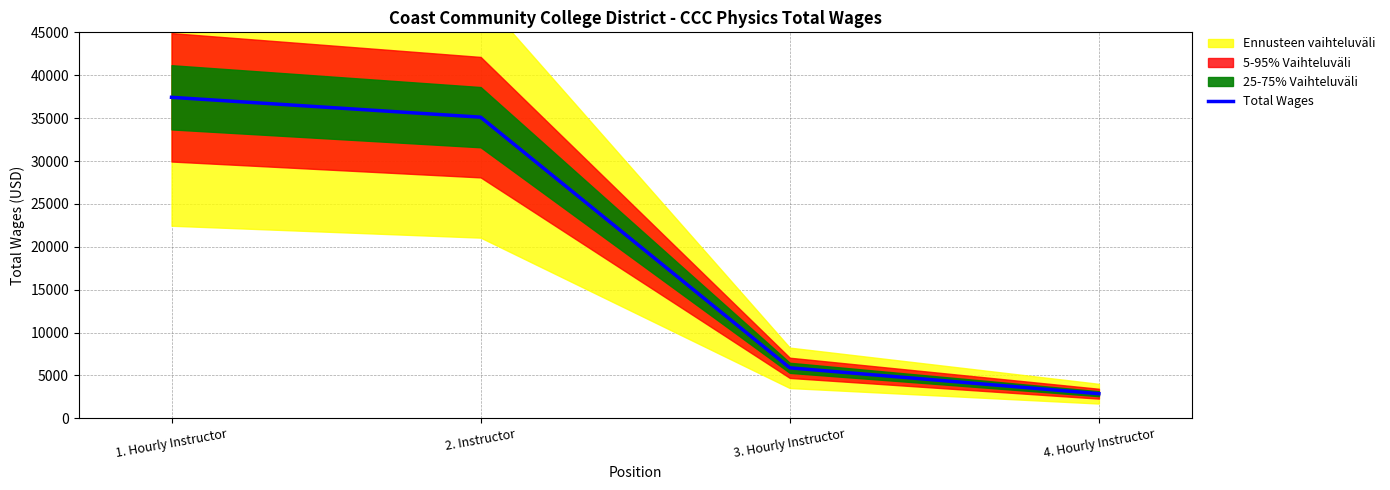

Rank the categories by value from highest to lowest.

1. Hourly Instructor, 2. Instructor, 3. Hourly Instructor, 4. Hourly Instructor